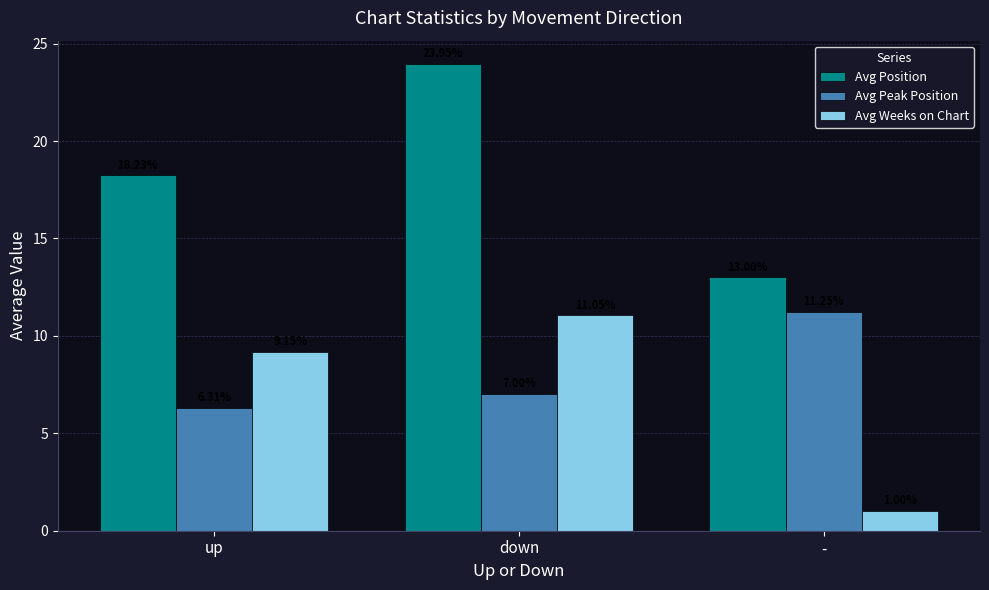

Where does the Avg Weeks on Chart series first go above 9?

up